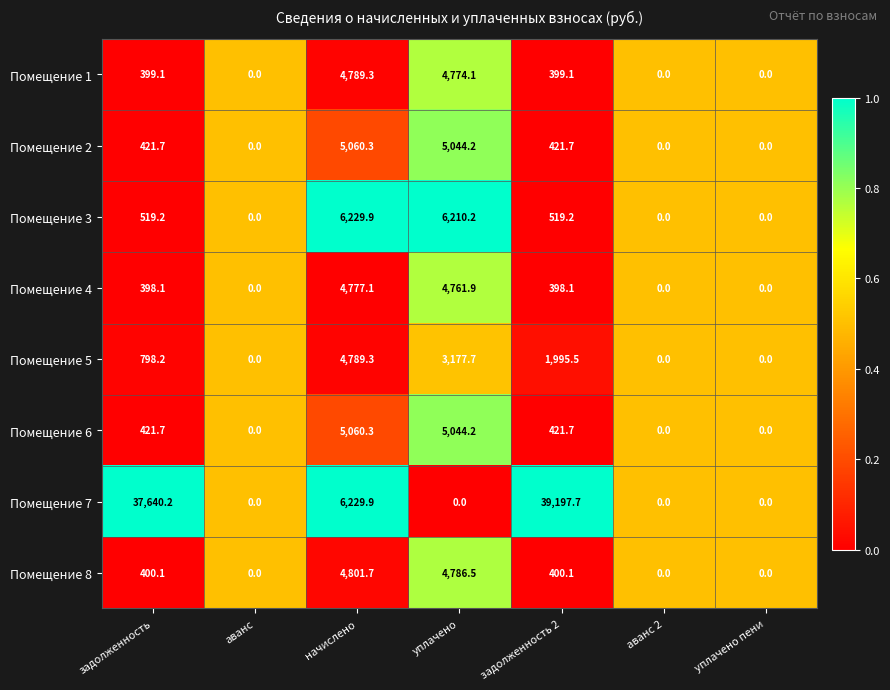

The value of Помещение 2 at уплачено пени is 0.0. True or false?

True